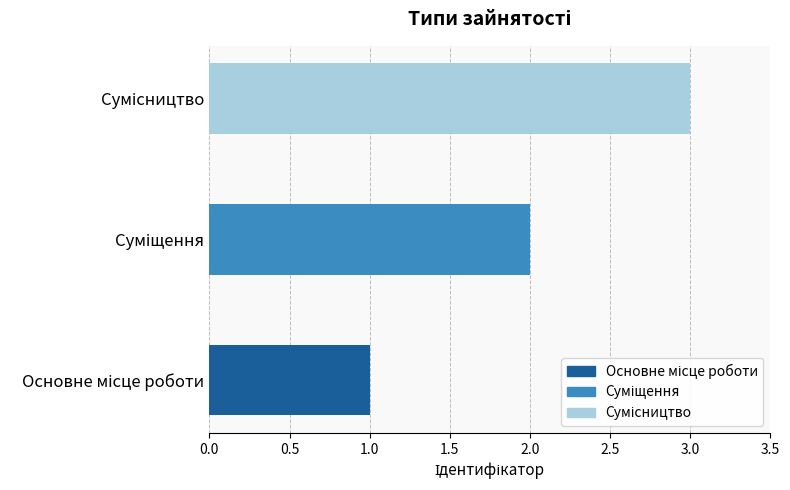

What is the maximum value shown in the chart?

3